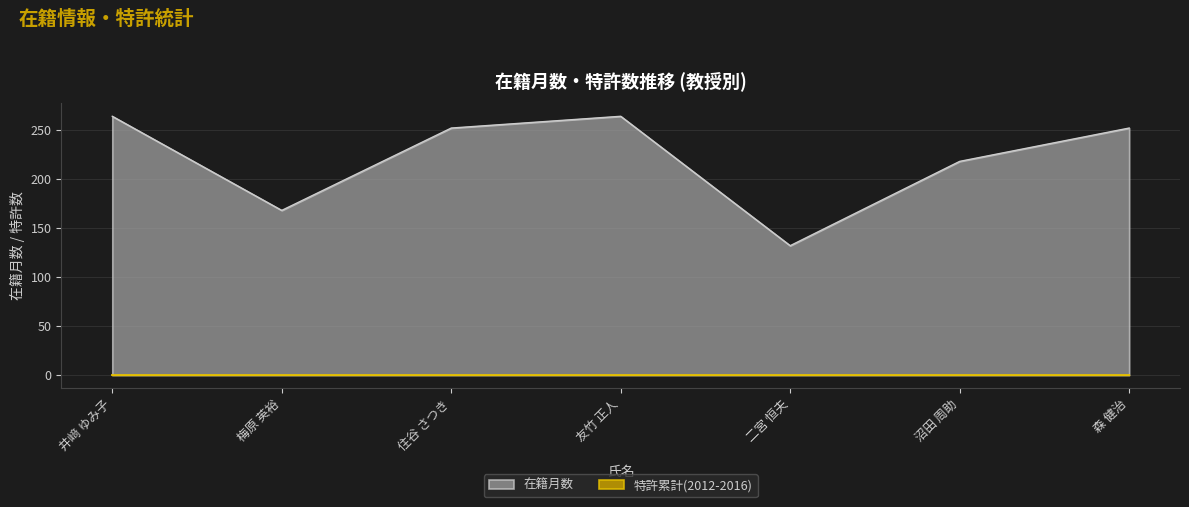

True or false: 在籍月数 has a value of 78 at 沼田 周助.

False